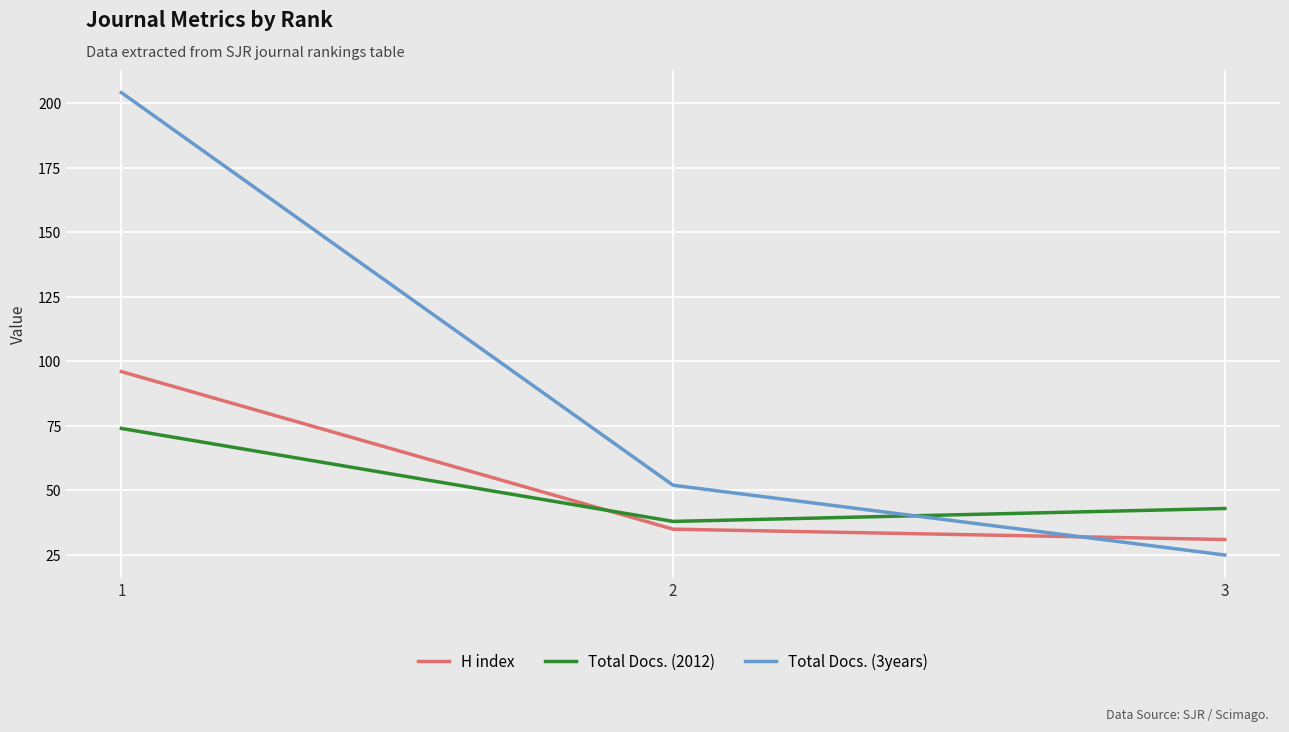

Reading left to right, extract all data points from this chart.

H index: 1=96	2=35	3=31
Total Docs. (2012): 1=74	2=38	3=43
Total Docs. (3years): 1=204	2=52	3=25